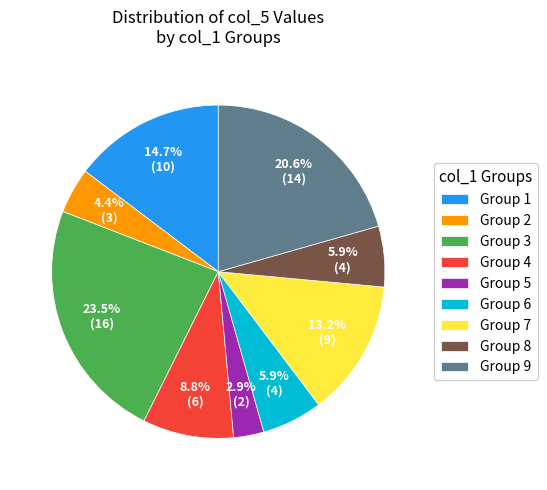

Is the sum of Group 1 and Group 4 greater than half?

No